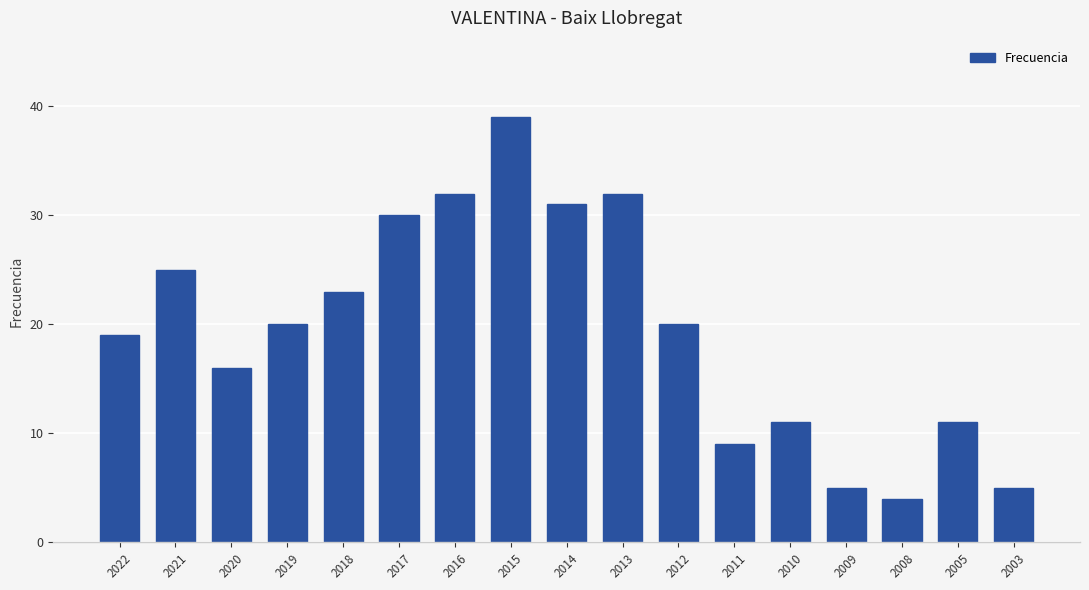

Count the number of categories in the chart.

17